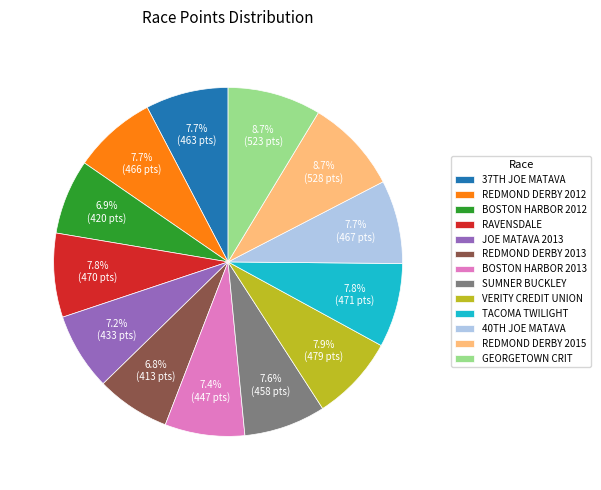

Combined, what portion of the pie is SUMNER BUCKLEY and VERITY CREDIT UNION?

15.5%